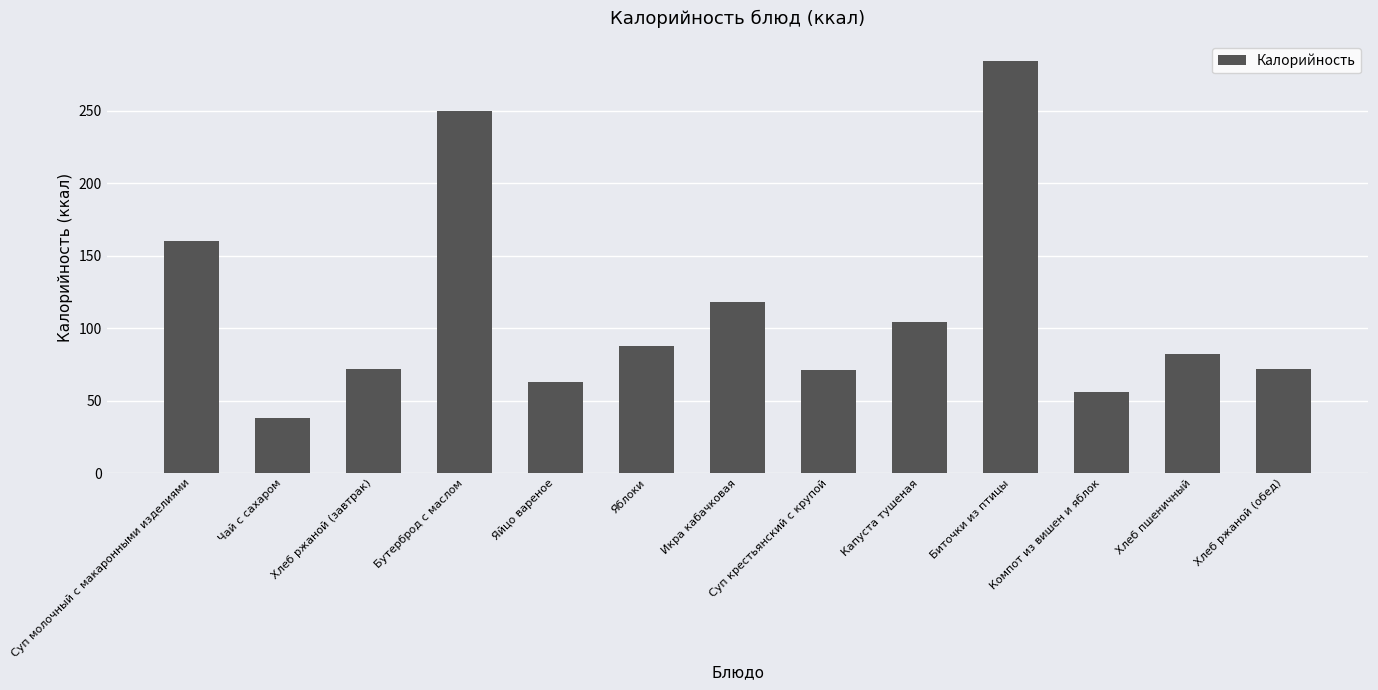

Which label corresponds to the smallest value in the chart?

Чай с сахаром